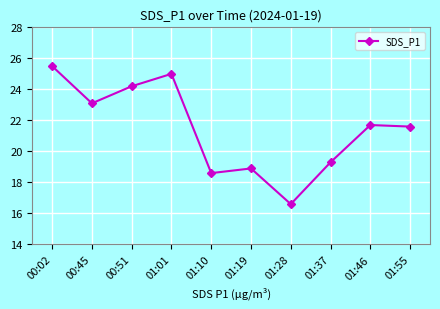

How many data points are above 21?

6